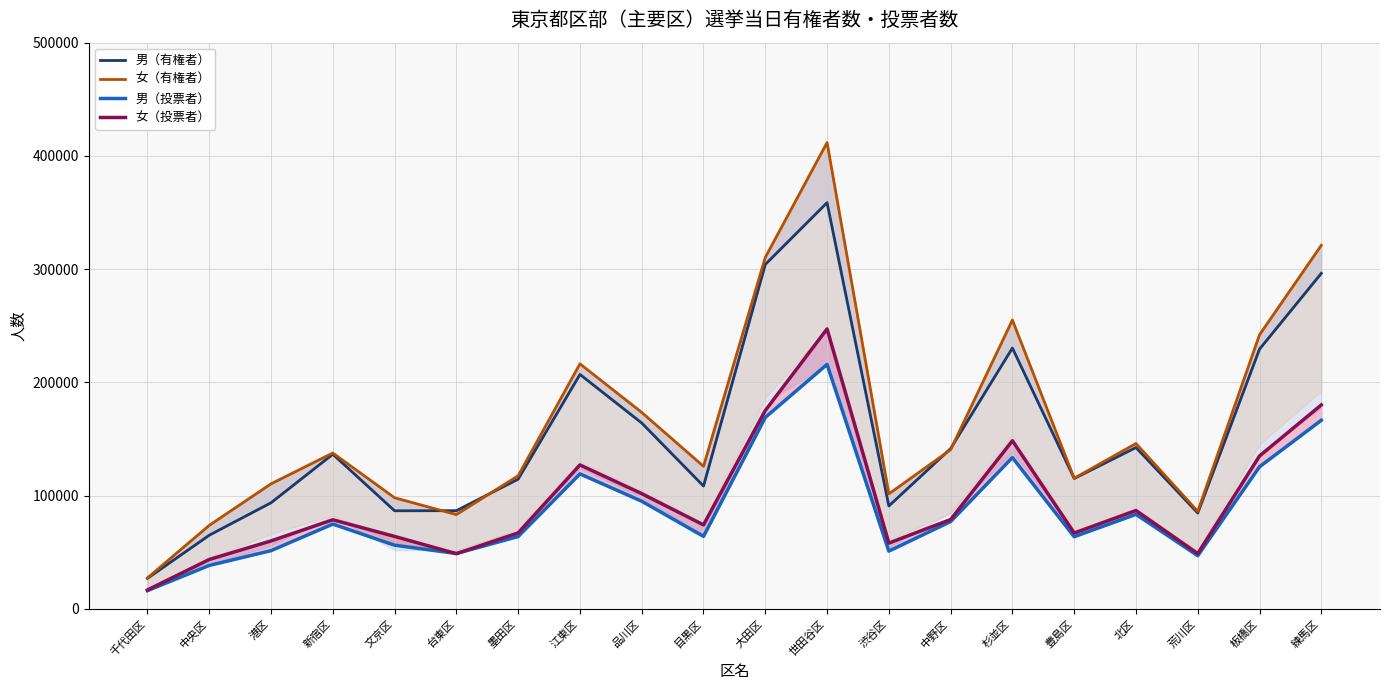

Does the chart display data point markers on the line(s)?

No